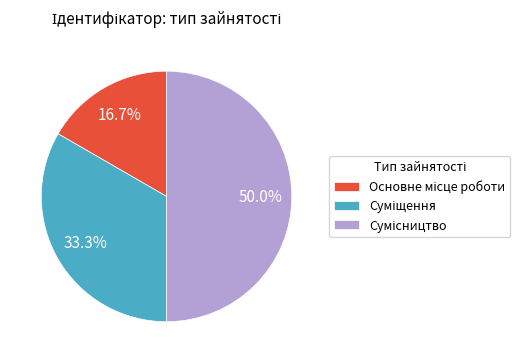

Does Суміщення account for over 50% of the chart?

No